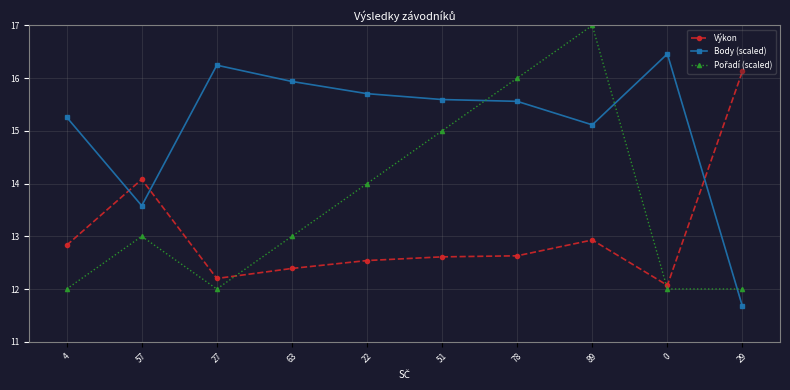

True or false: Body (scaled) has a value of 15.9 at 63.

True